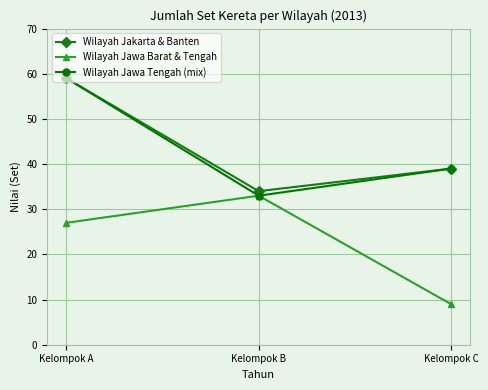

Is it true that Wilayah Jakarta & Banten equals 39 at Kelompok C?

True